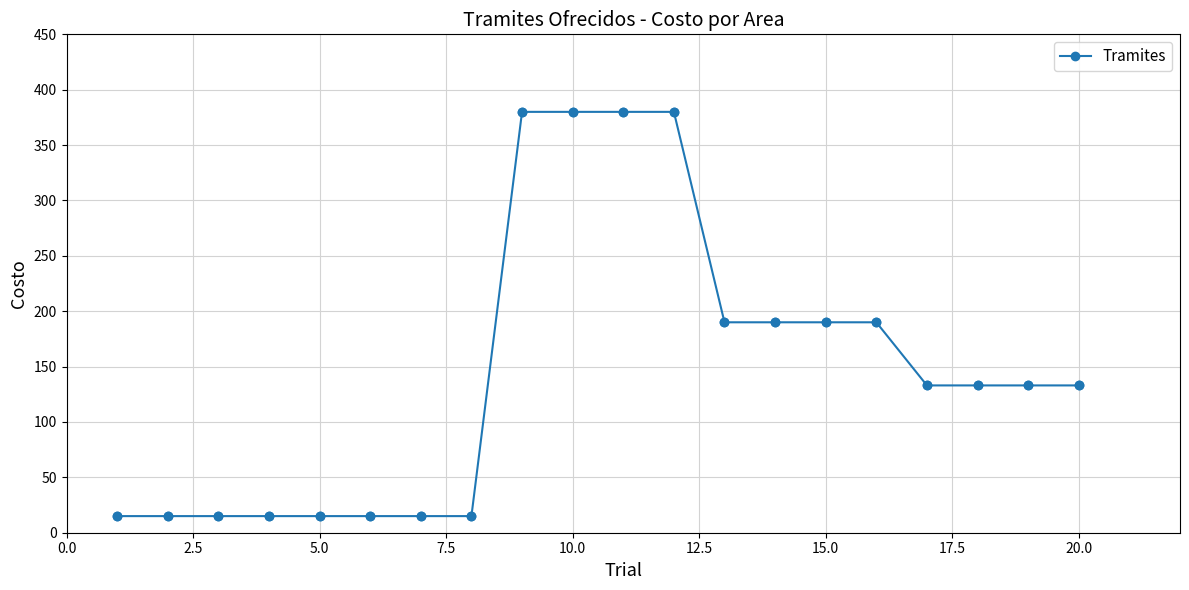

What is the value of the 3rd point from the left?

15